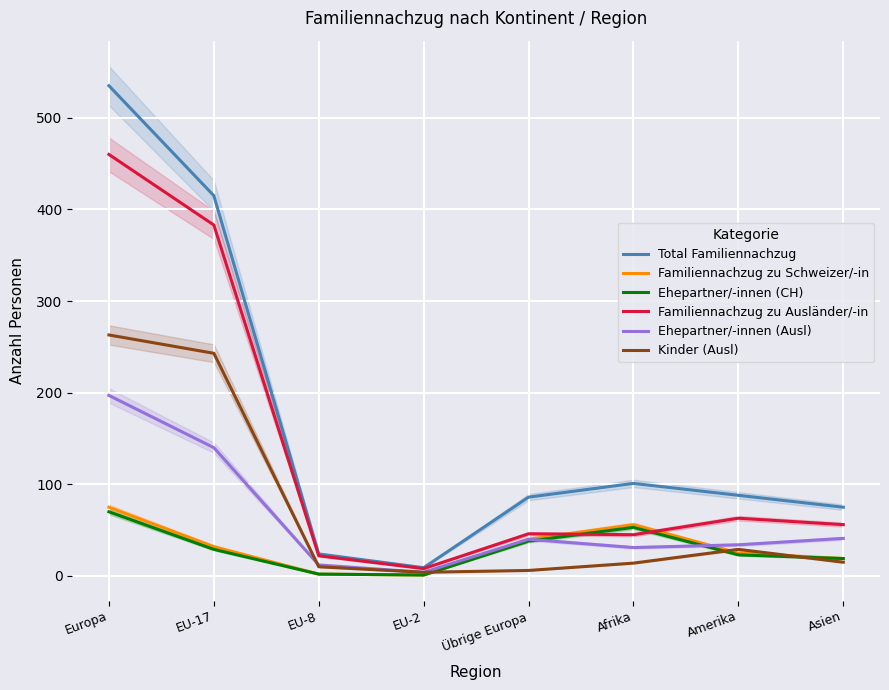

What is the sum of the Familiennachzug zu Ausländer/-in values at Asien and EU-17?

439